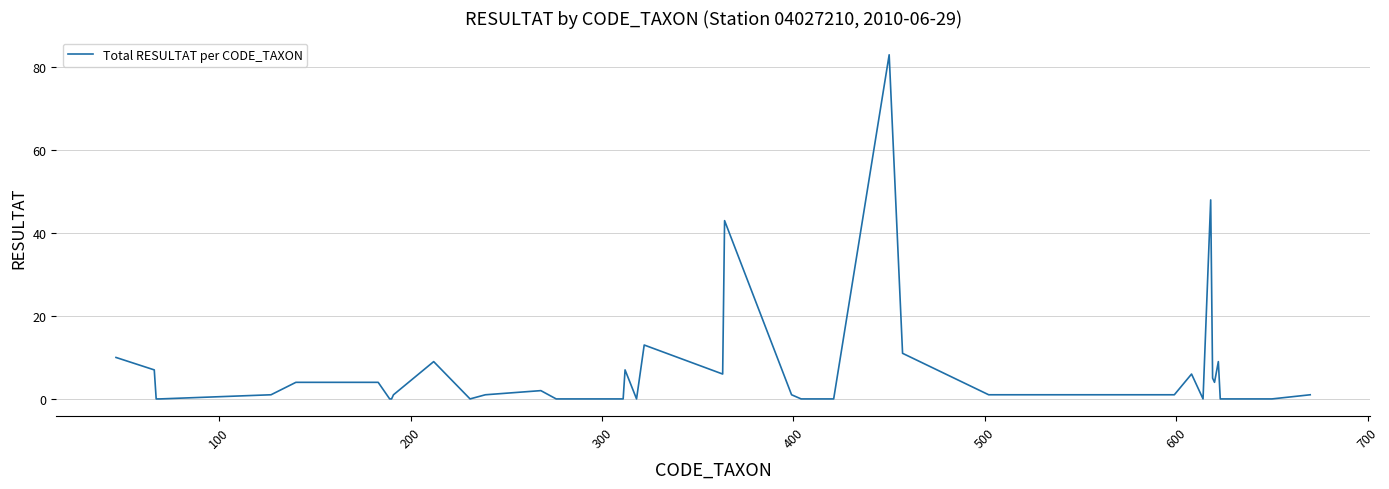

True or false: the data has more than 1 interior local peaks.

True